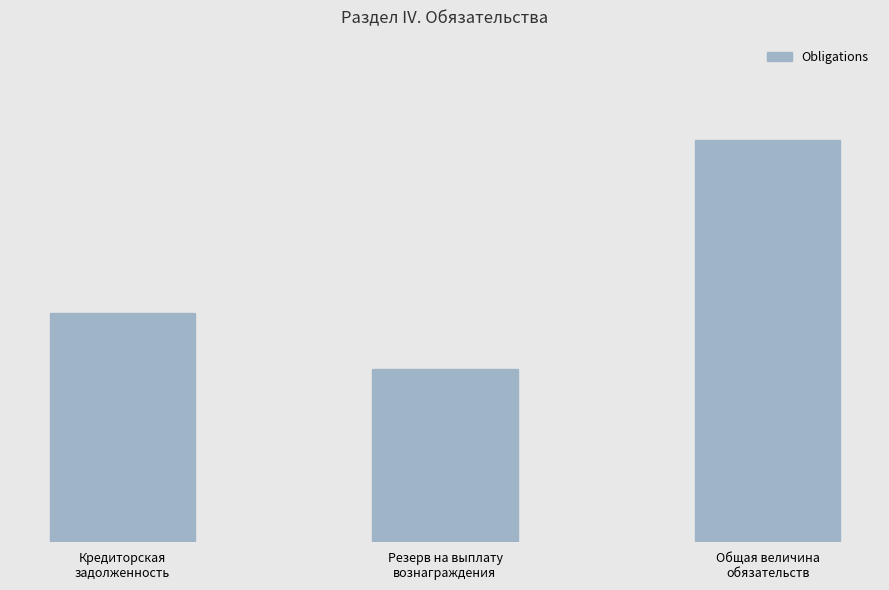

Which has a higher value, Общая величина
обязательств or Резерв на выплату
вознаграждения?

Общая величина
обязательств